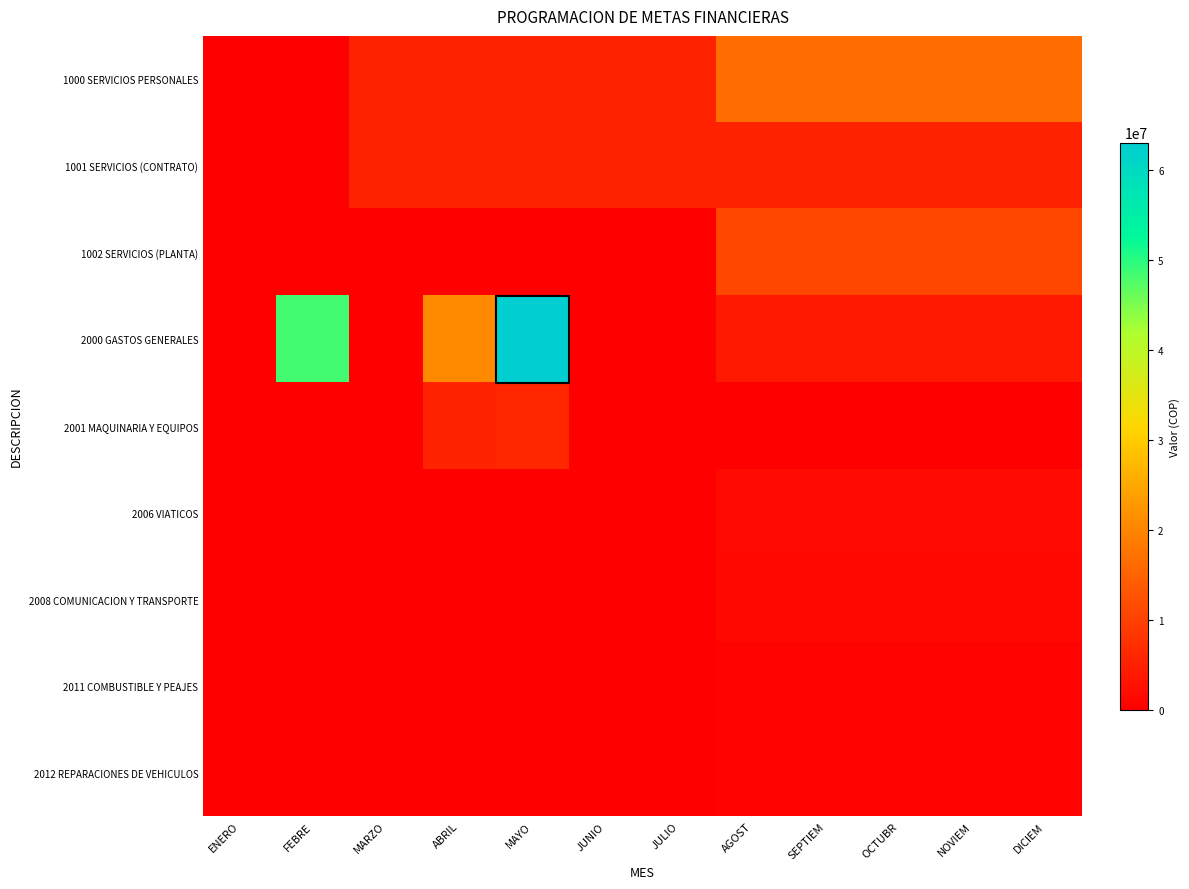

At which category does the chart reach its peak across all series?

MAYO